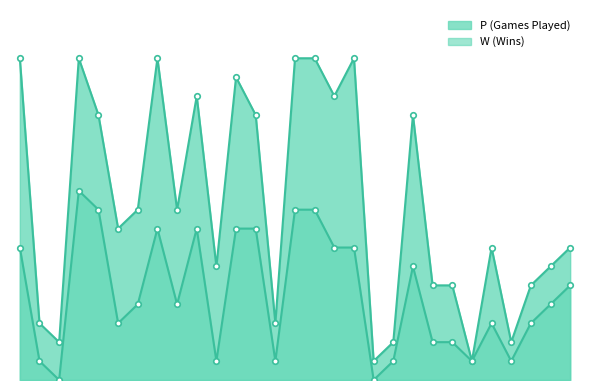

Is it true that P_line equals 4 at 1?

False